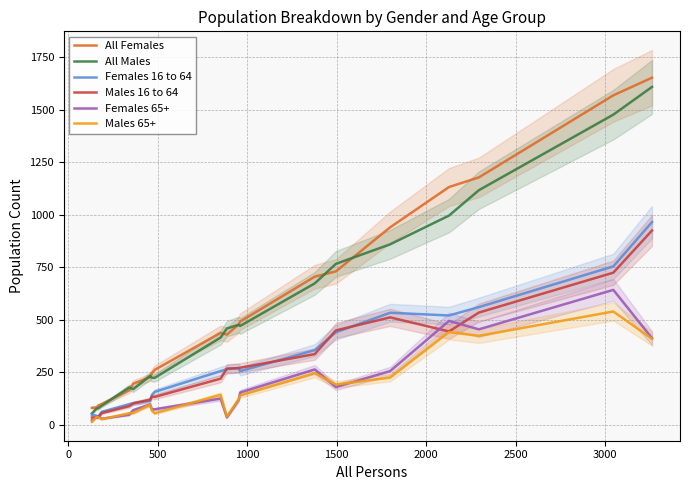

True or false: Males 65+ and All Females cross at least once.

False